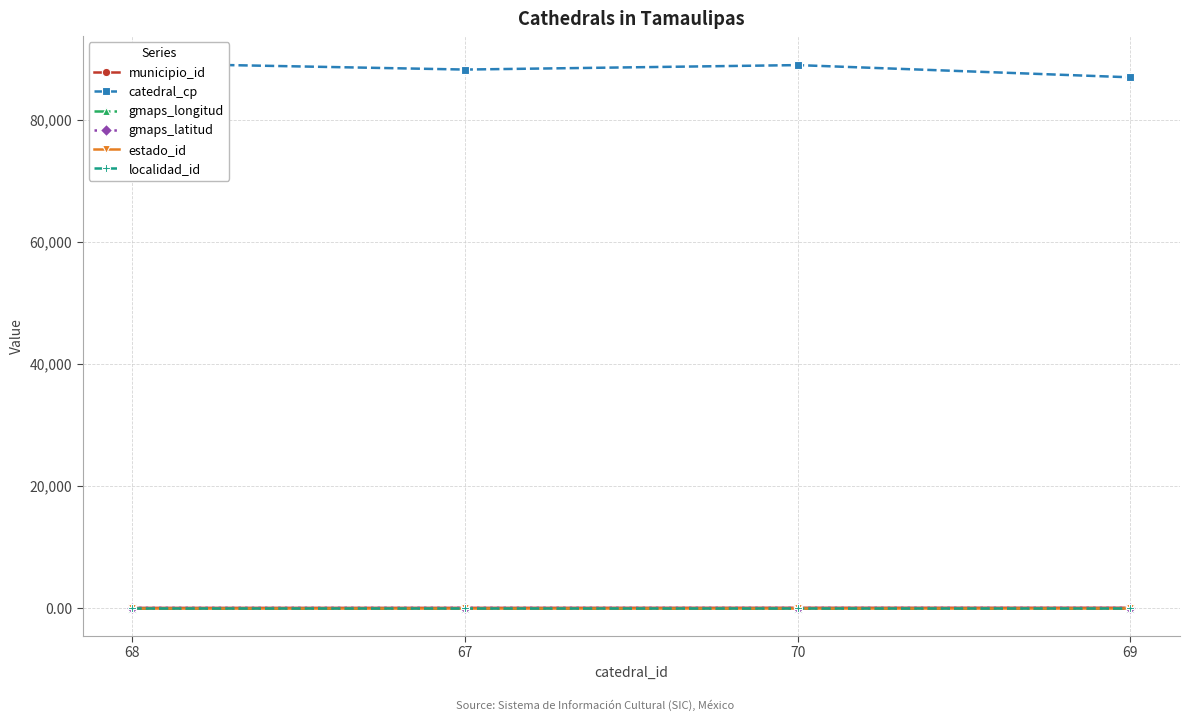

True or false: localidad_id and estado_id cross at least once.

False